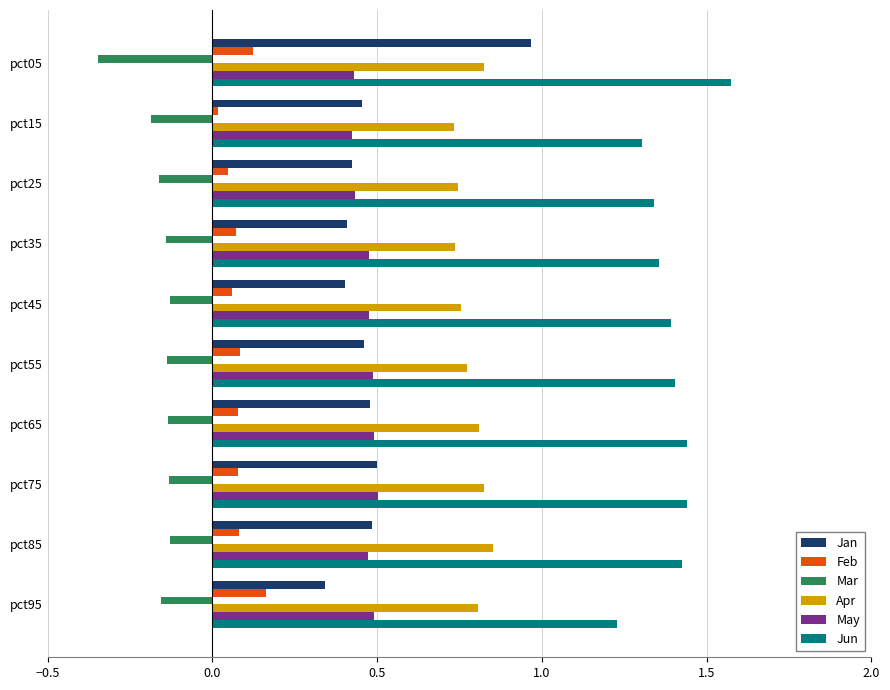

What are all the series names shown in the legend?

Jan, Feb, Mar, Apr, May, Jun